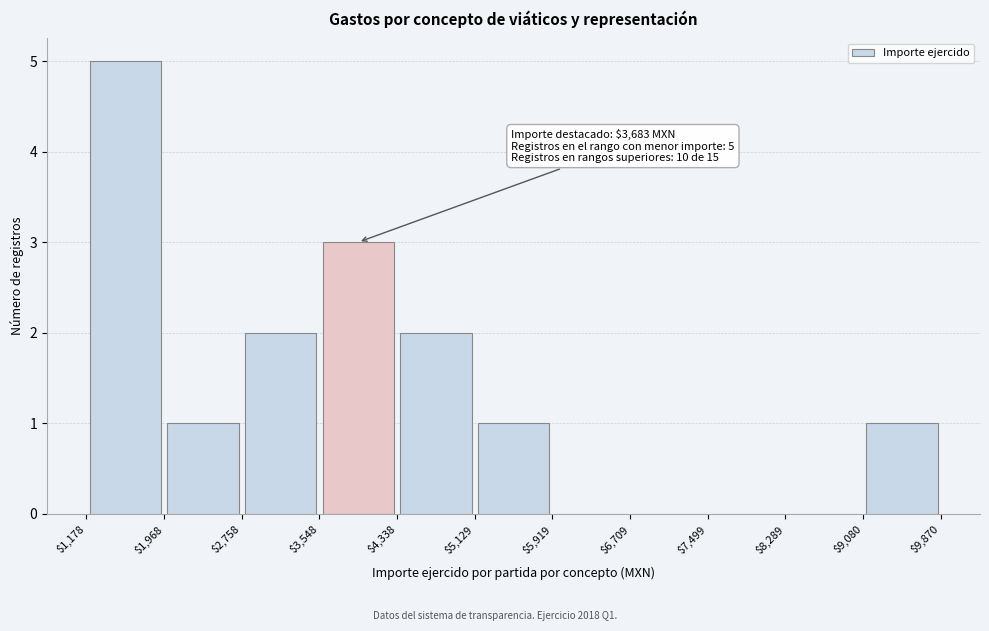

Over which range of the x-axis is the bar tallest?

$1,178 to $1,968